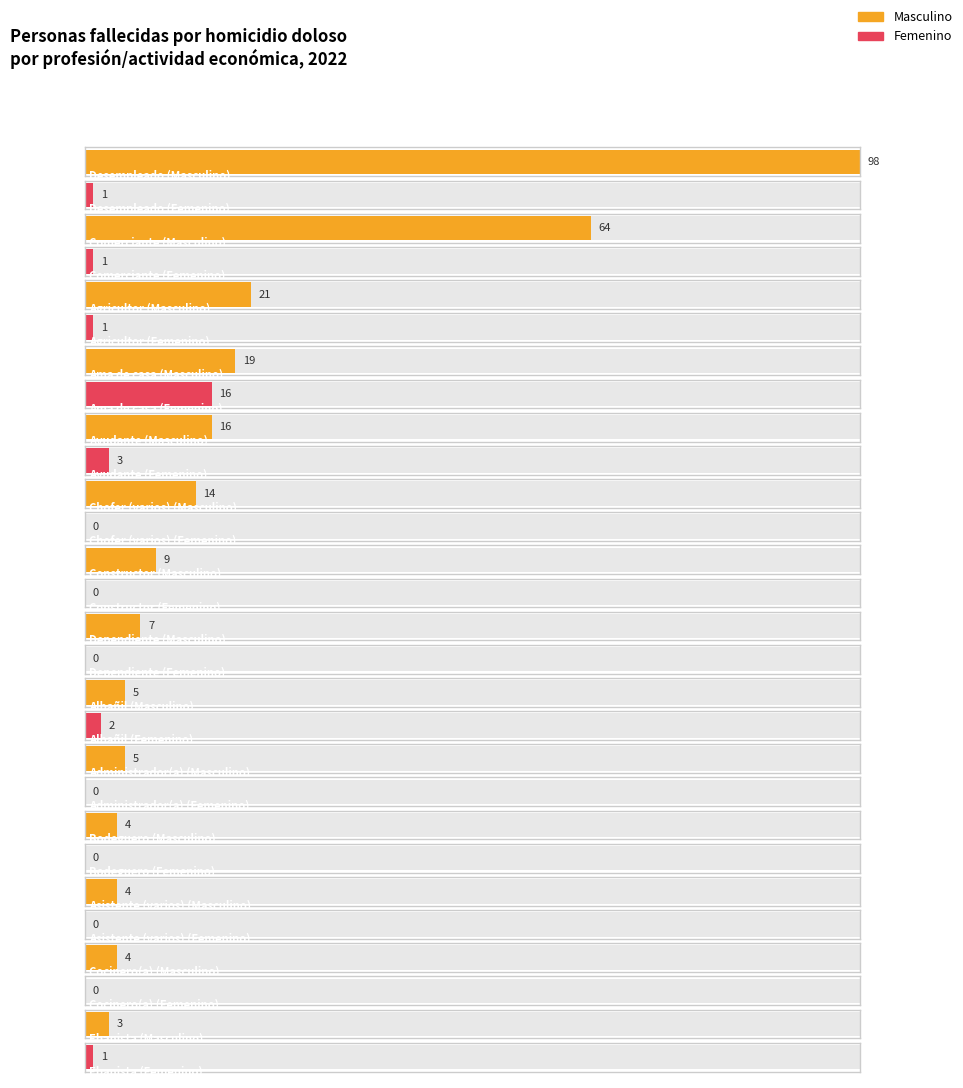

What is the difference between the maximum and minimum values in the Femenino series?

16